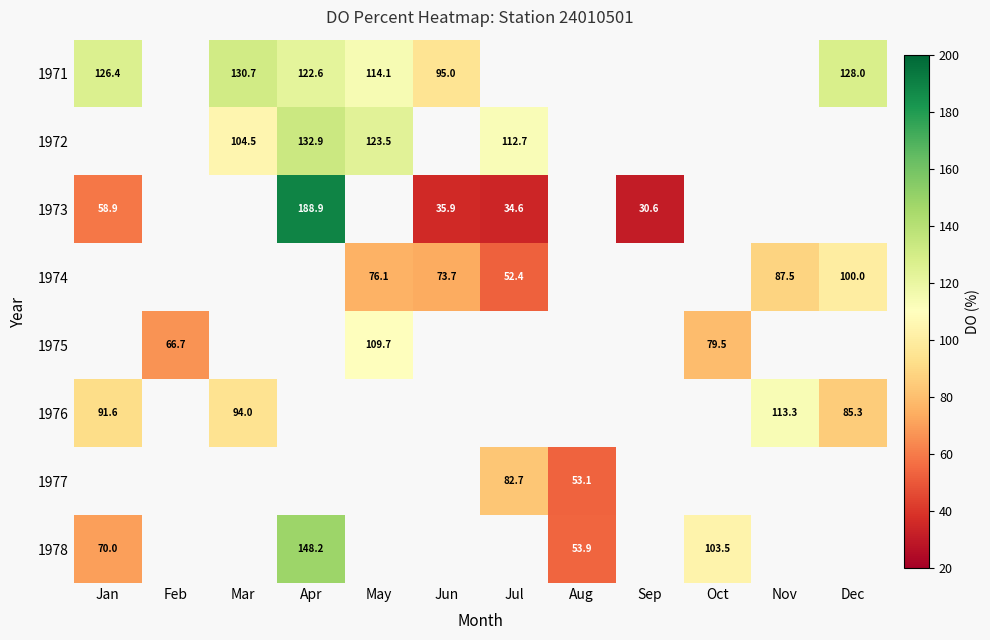

What is the lowest value of the 1973 series?

30.6